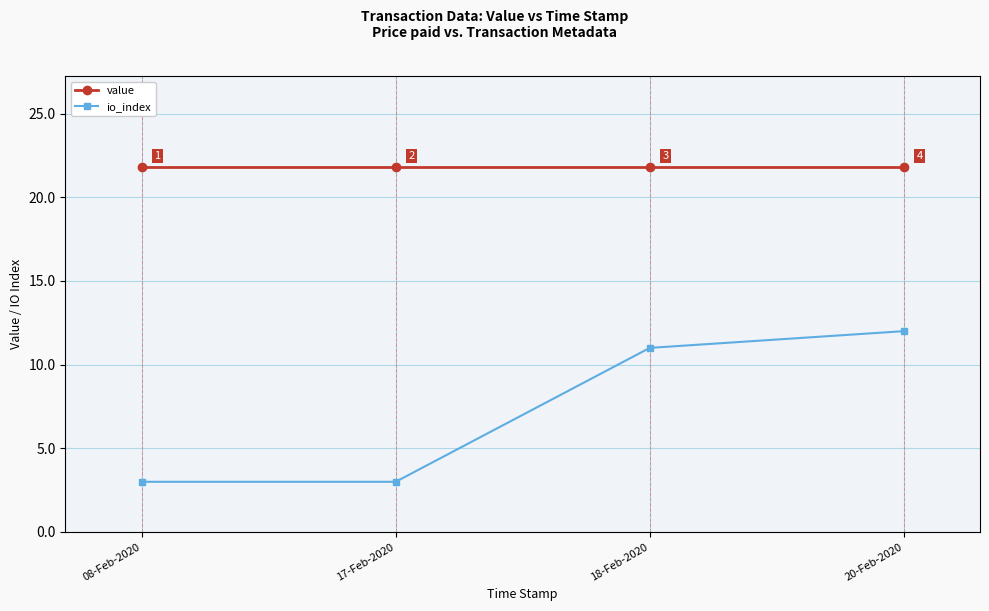

How many values in the io_index series are below 11?

2